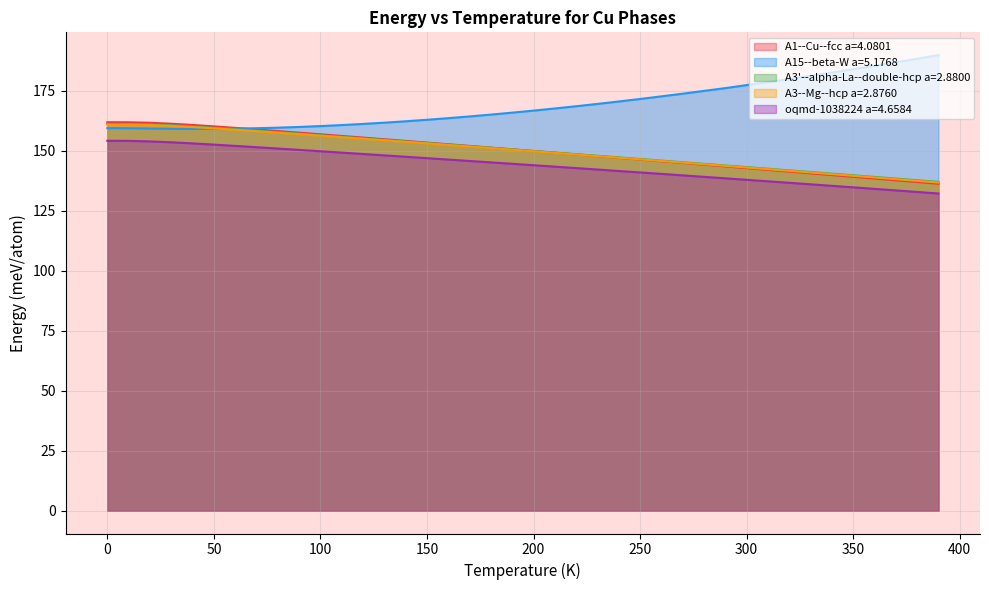

True or false: A3--Mg--hcp a=2.8760 and oqmd-1038224 a=4.6584 cross at least once.

False